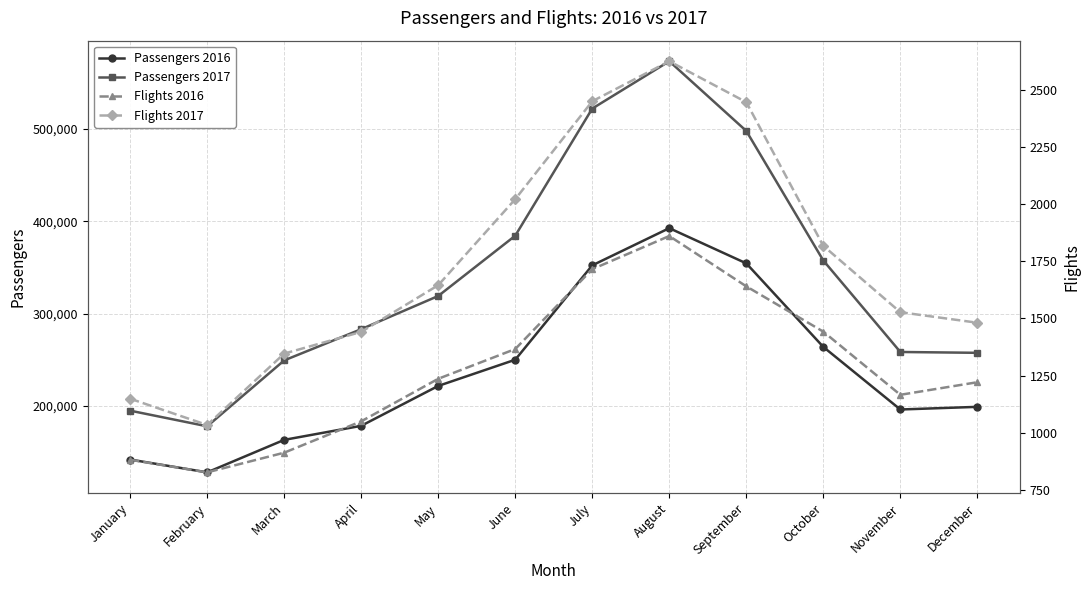

How many values in the Passengers 2016 series exceed 221564?

5